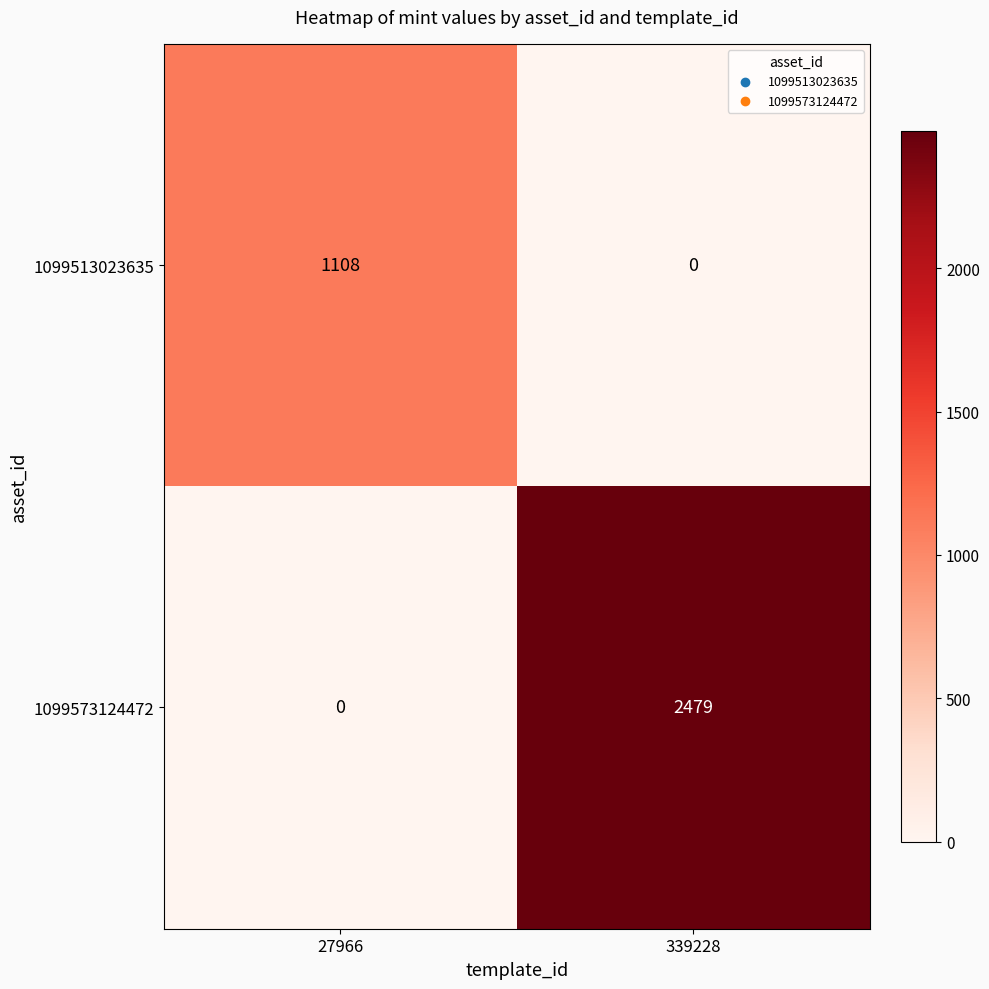

What is the maximum value shown in the chart?

2479